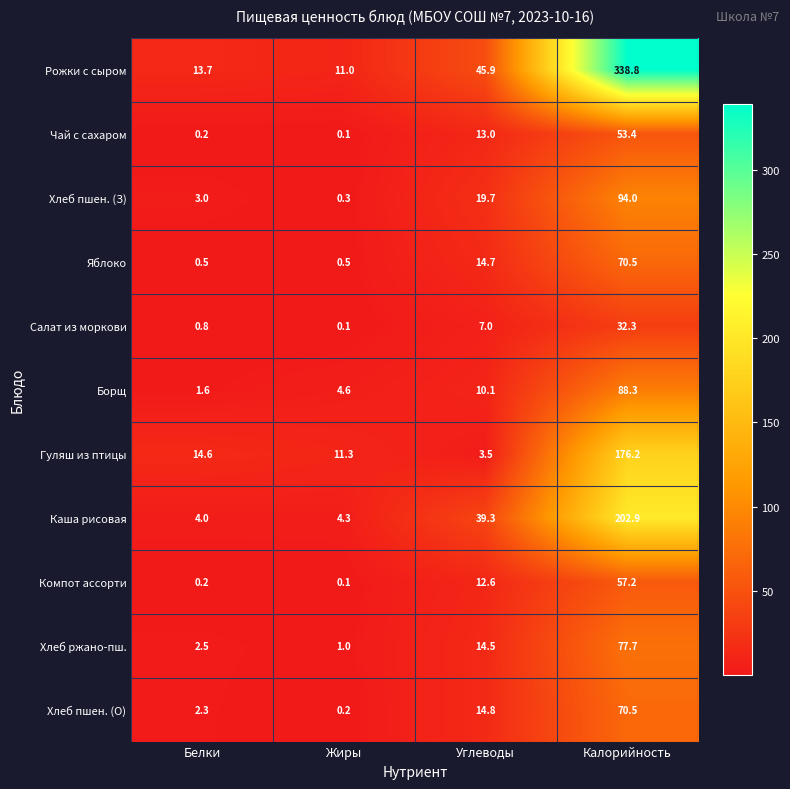

Is it true that Борщ equals 88.3 at Калорийность?

True